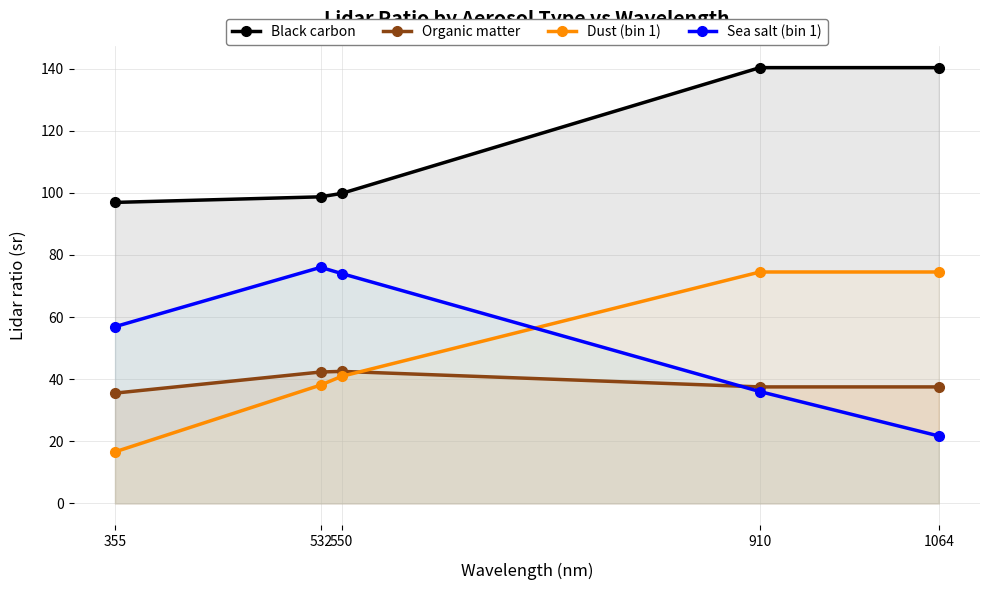

At how many categories does at least one series exceed 97?

4